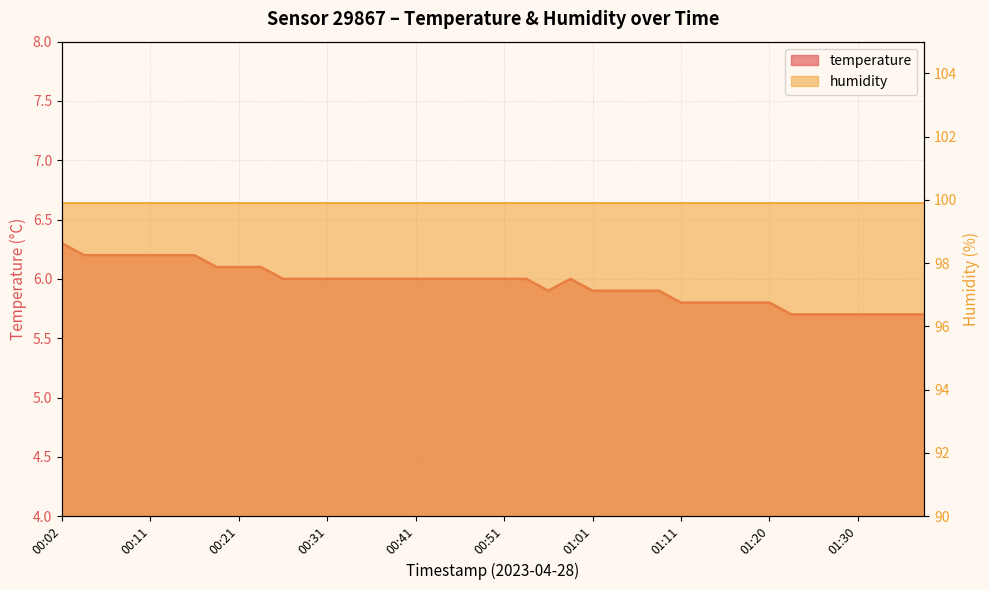

True or false: the data shows 11.0 at 00:11.

False